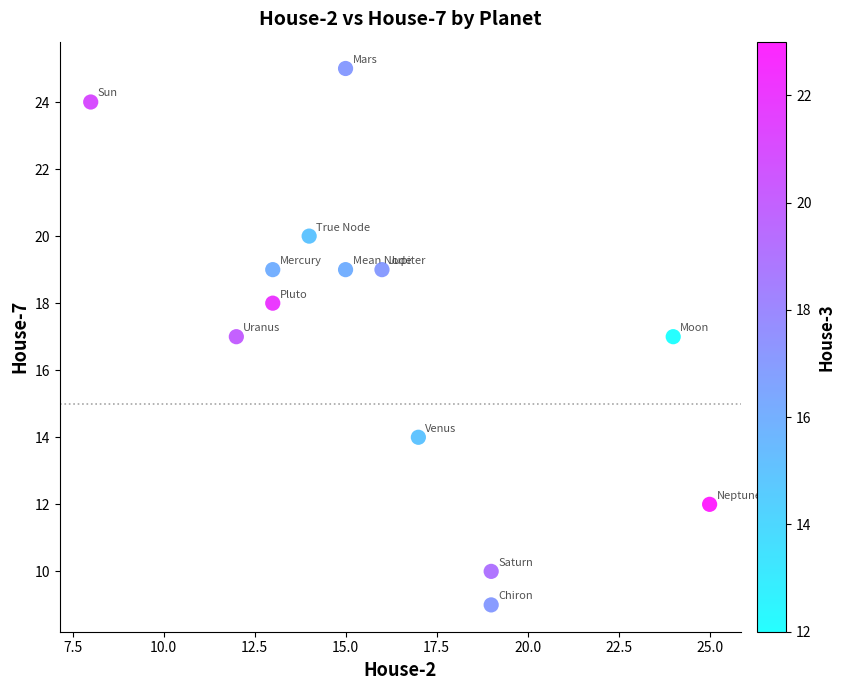

What is the range of Y values (max minus min)?

16